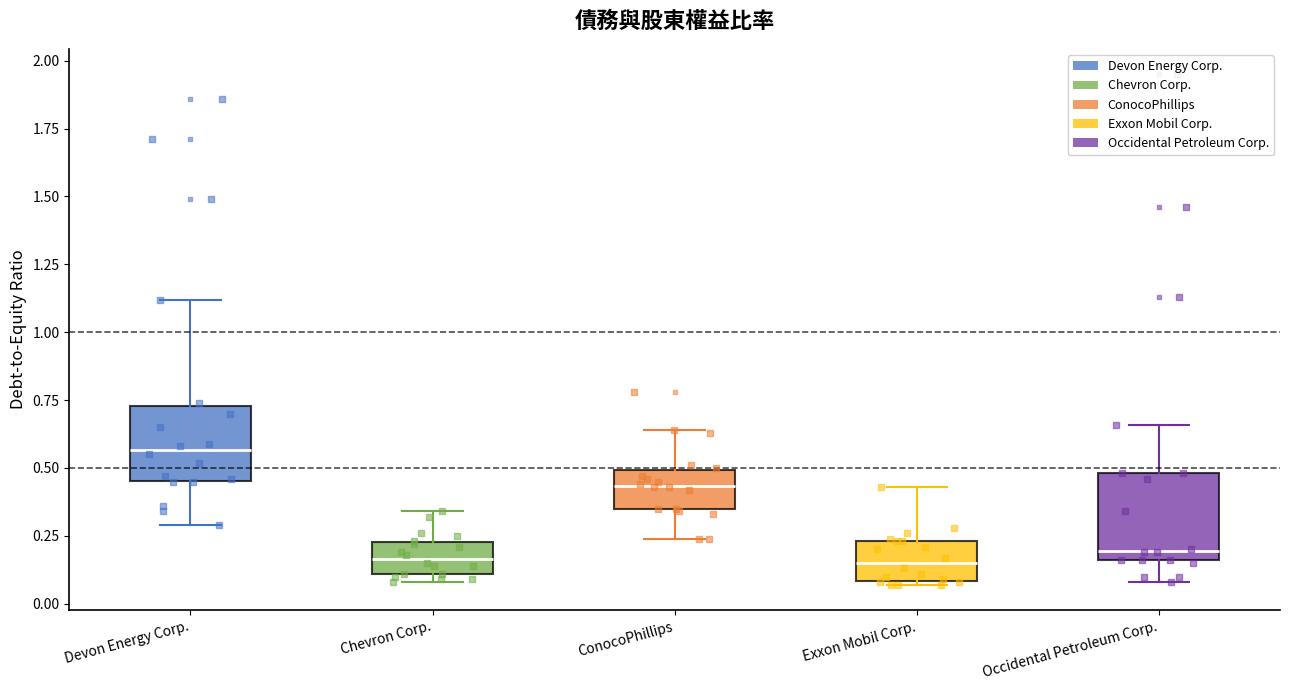

Where does the median line of the box for ConocoPhillips sit on the y-axis? The values are not printed on the chart, so give them approximately, as read against the axis.

0.45